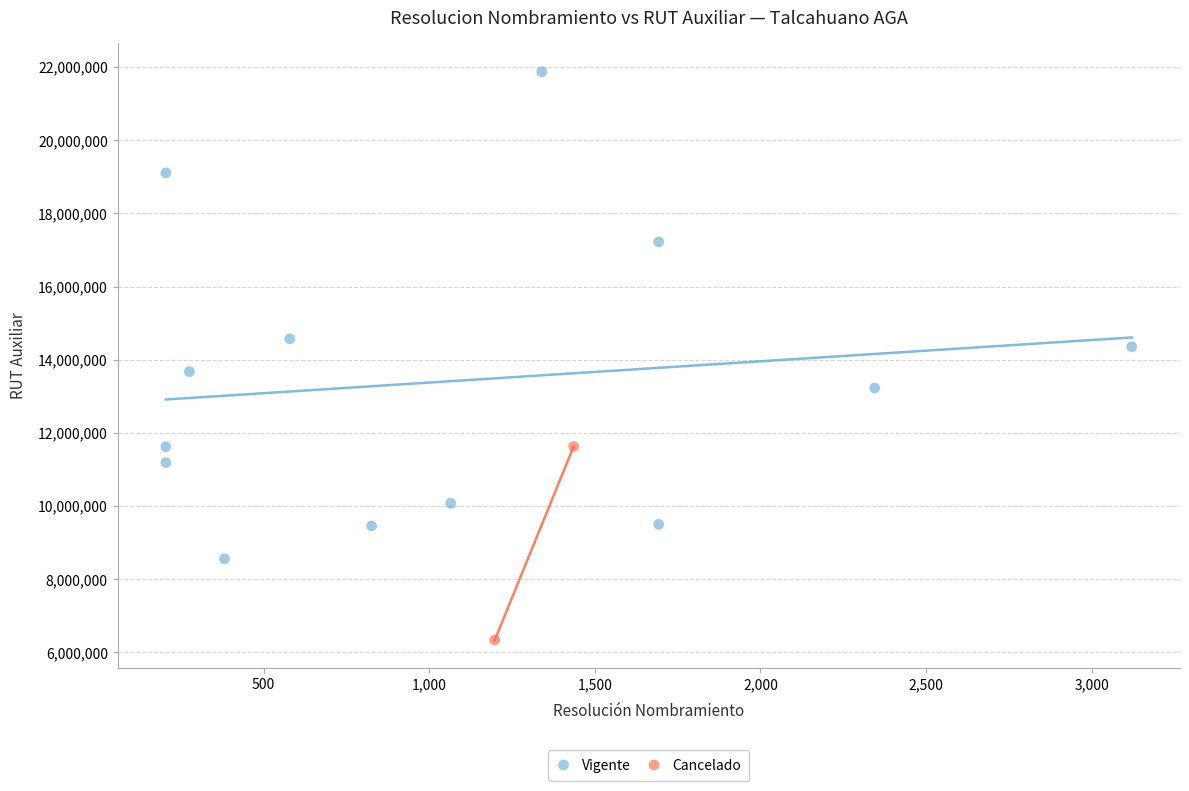

What are all the series names shown in the legend?

Vigente, Cancelado